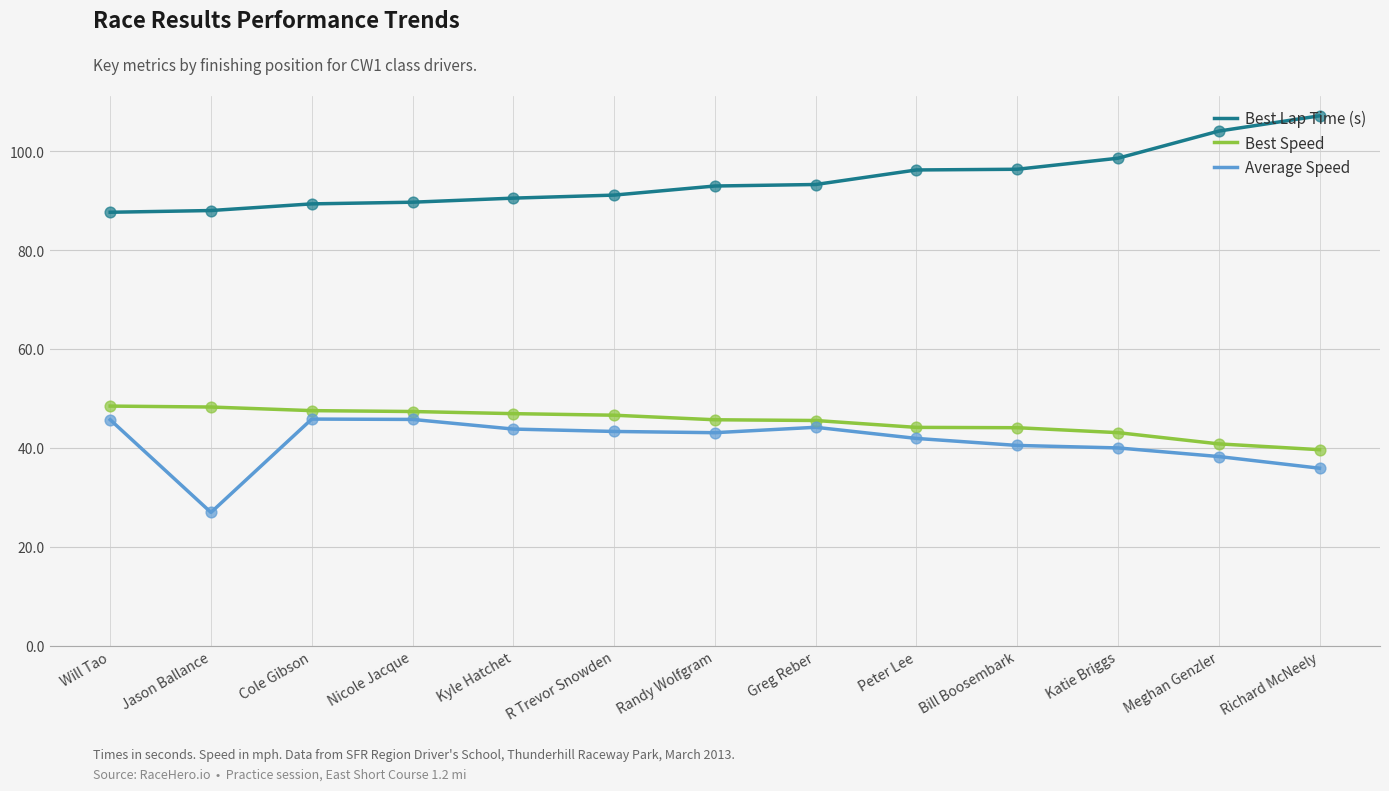

What are all the series names shown in the legend?

Best Lap Time (s), Best Speed, Average Speed